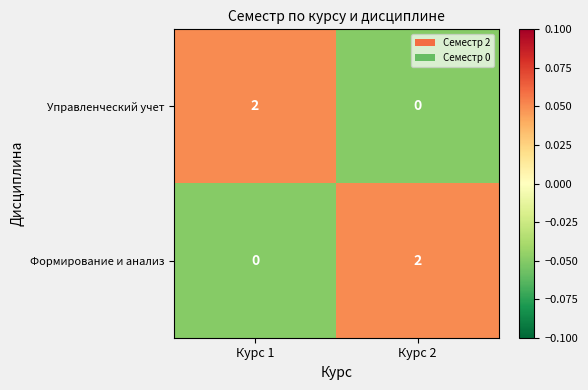

At which label is Формирование и анализ closest to 1?

Курс 1